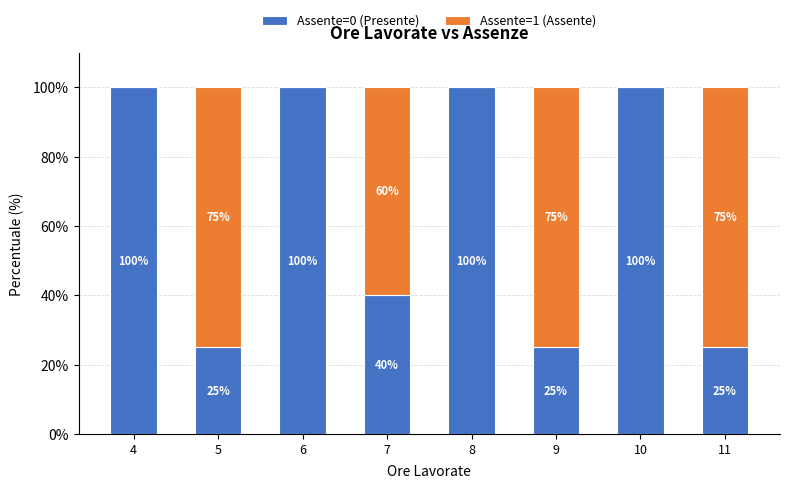

The value of Assente=0 (Presente) at 5 is 10. True or false?

False